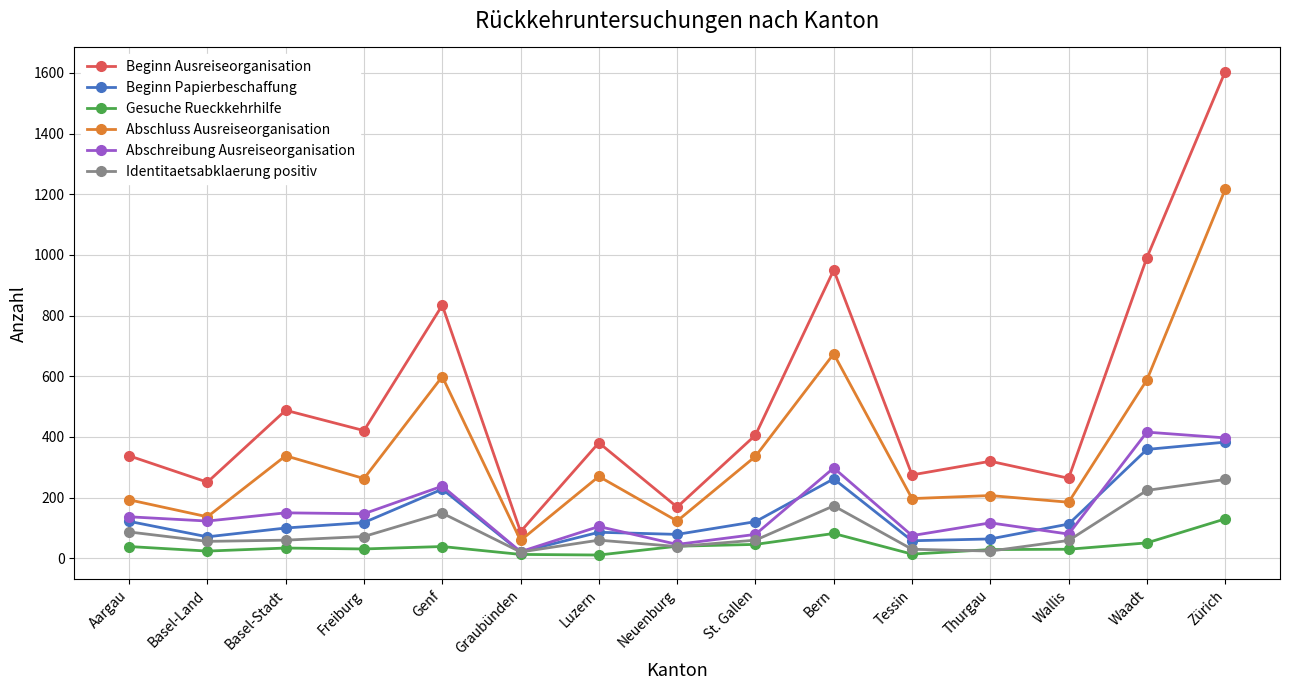

True or false: Identitaetsabklaerung positiv has more than 2 points higher than both neighbors.

True